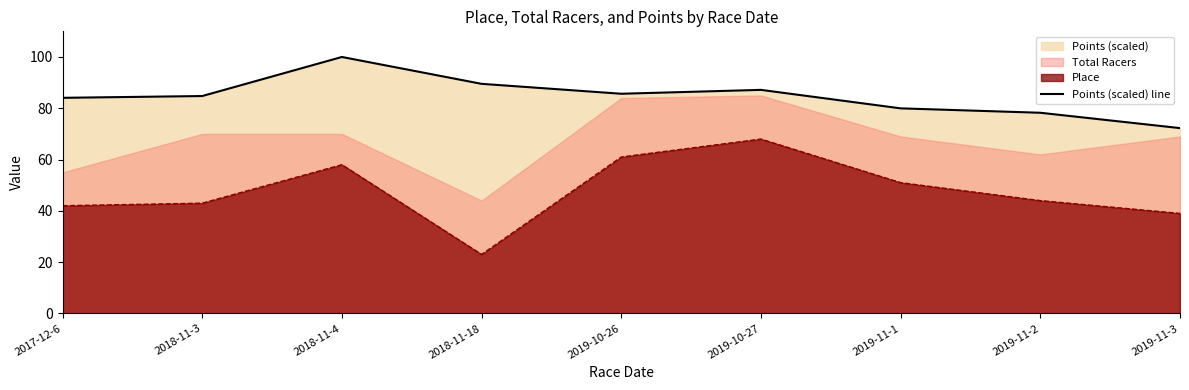

What is the sum of the values at 2019-11-2 and 2019-11-1?

158.2